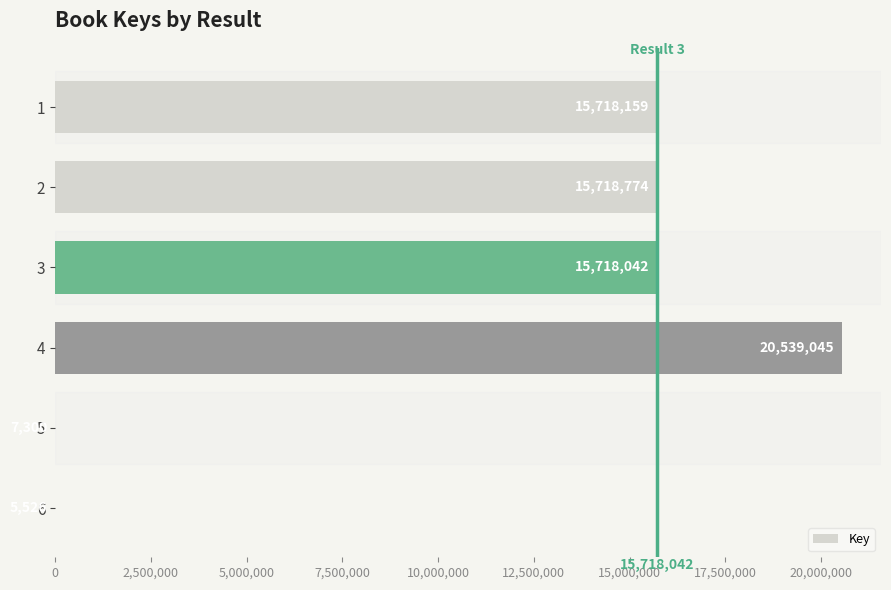

What is the change in value from 1 to 4?

+4820886